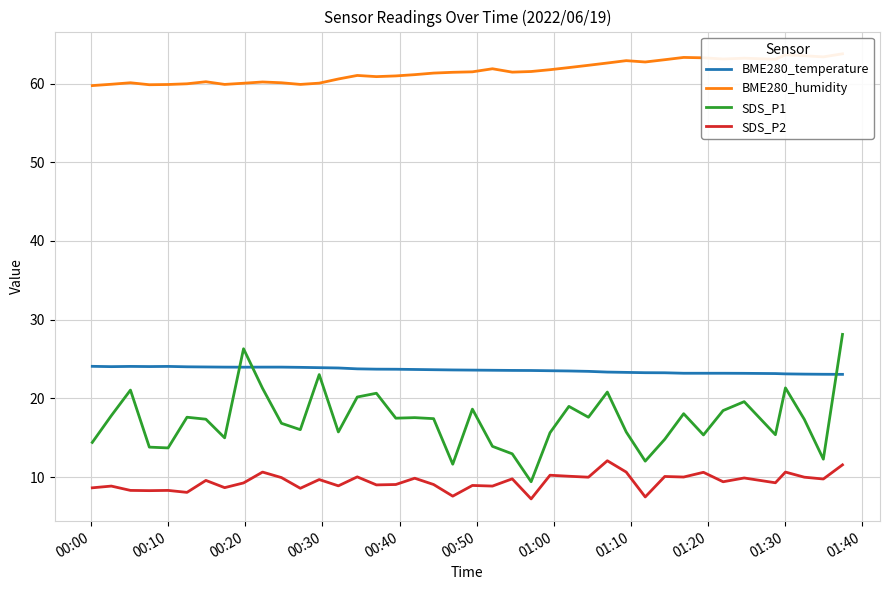

What is the value of the BME280_humidity point at the 35th from the left?

63.2